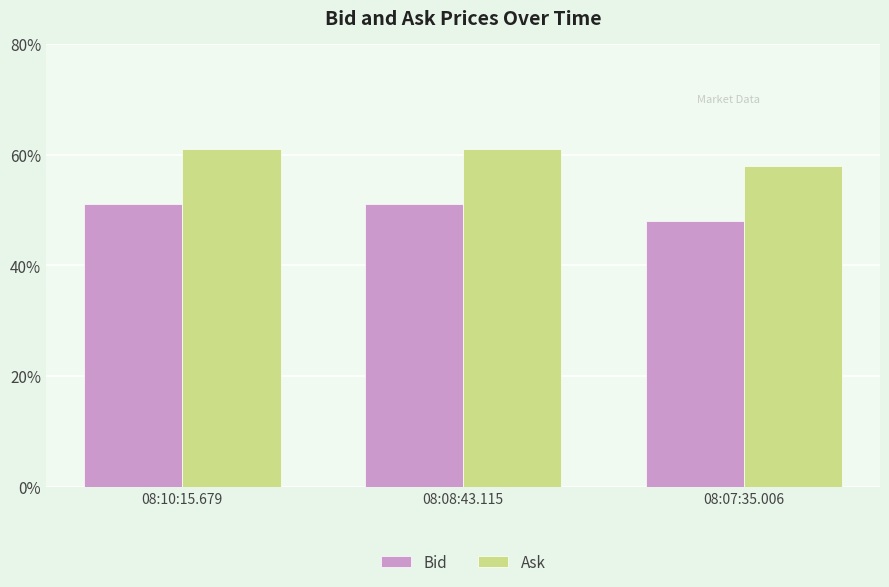

What is the total value across all series at 08:10:15.679?

1.1